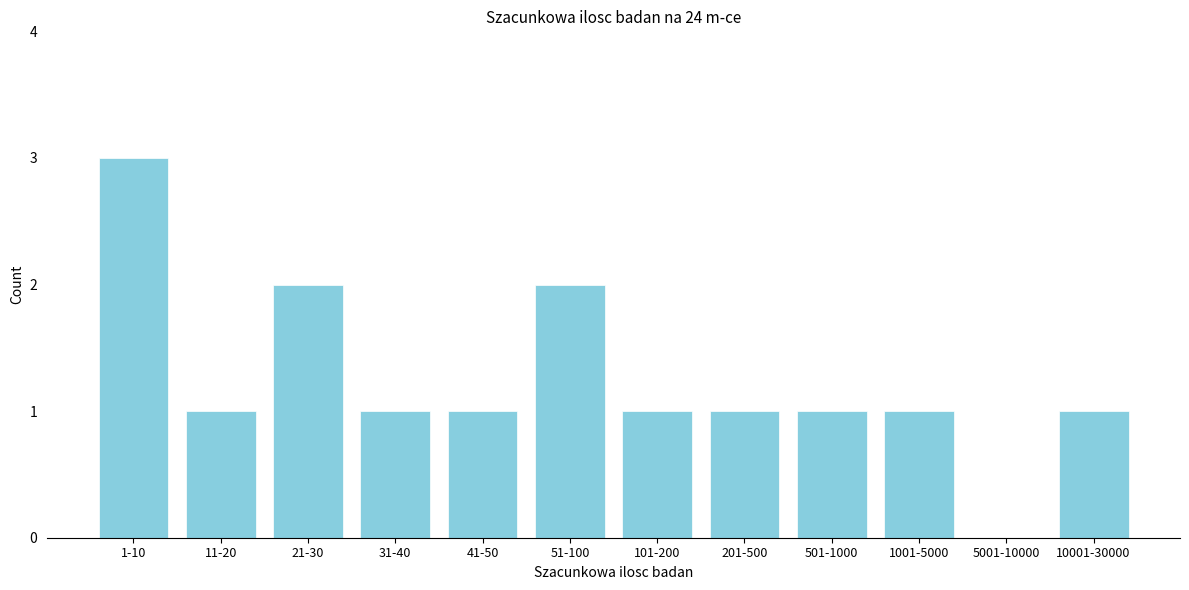

Reading right to left, extract all data points from this chart.

10001-30000=1	5001-10000=0	1001-5000=1	501-1000=1	201-500=1	101-200=1	51-100=2	41-50=1	31-40=1	21-30=2	11-20=1	1-10=3